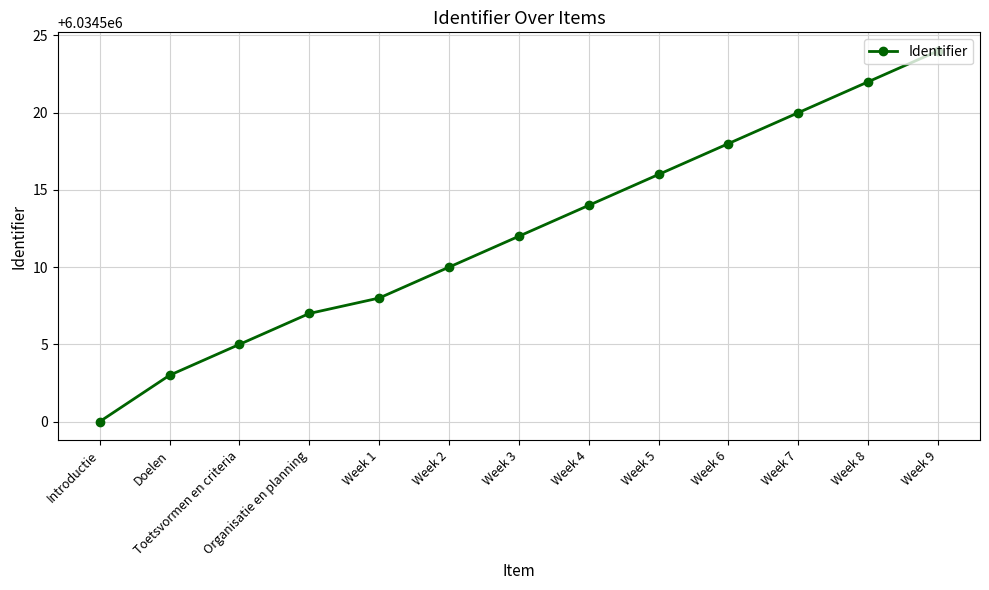

How many categories are shown in the chart?

13